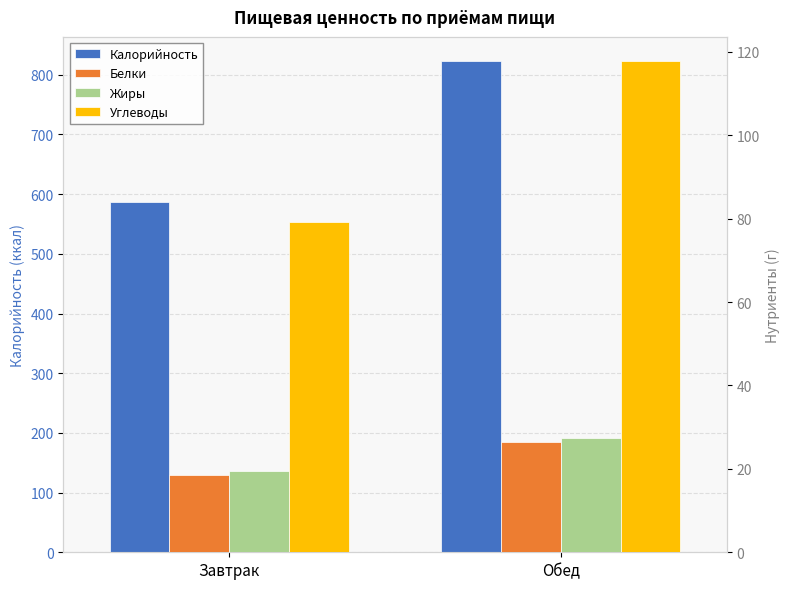

Which series has the largest range (max minus min)?

Калорийность